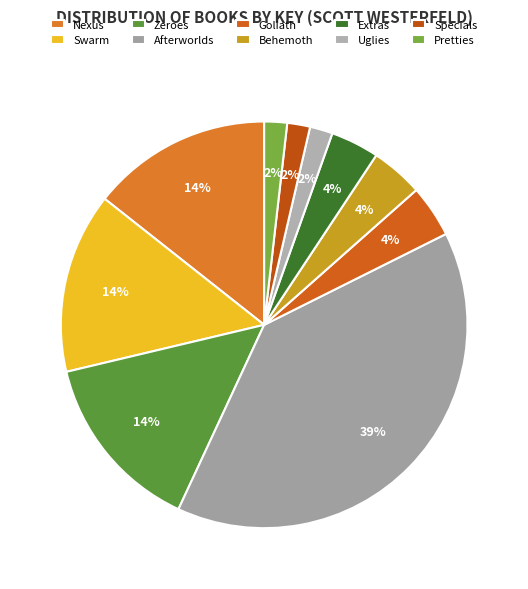

How many segments does this pie chart have?

10